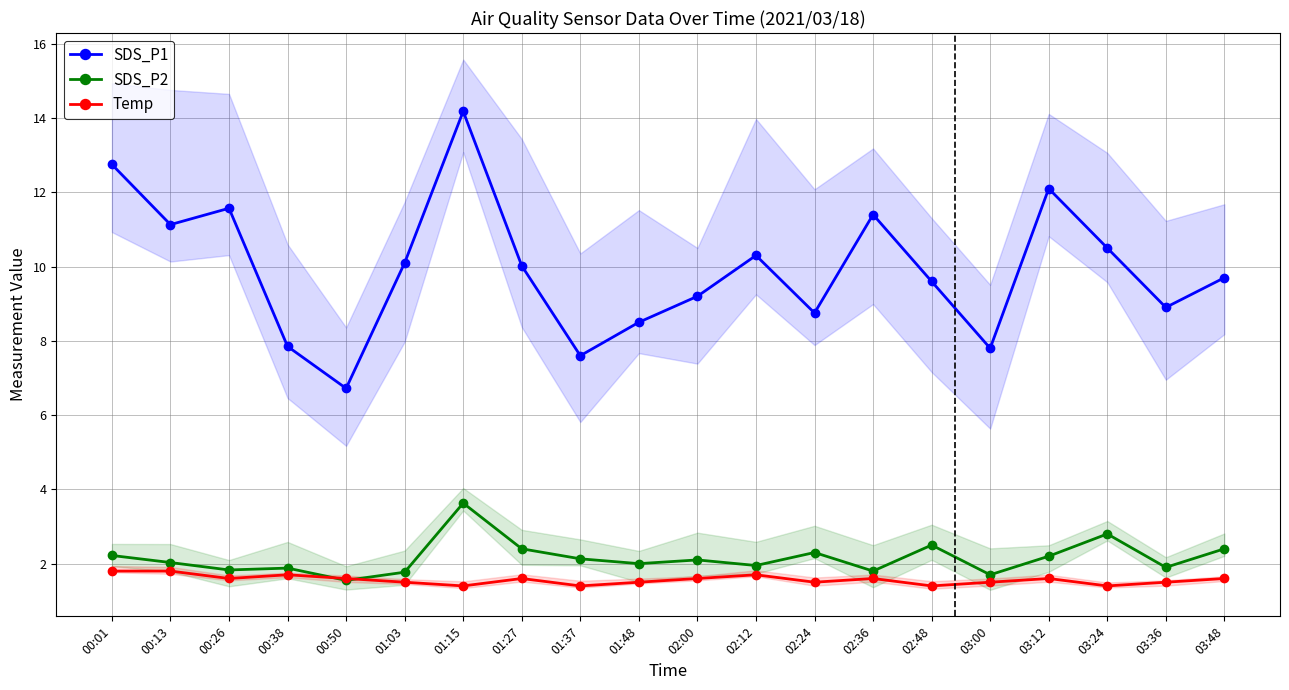

Reading right to left, list all the values displayed in this chart.

SDS_P1: 03:48=9.7	03:36=8.9	03:24=10.5	03:12=12.1	03:00=7.8	02:48=9.6	02:36=11.4	02:24=8.8	02:12=10.3	02:00=9.2	01:48=8.5	01:37=7.6	01:27=10.0	01:15=14.2	01:03=10.1	00:50=6.7	00:38=7.8	00:26=11.6	00:13=11.1	00:01=12.8
SDS_P2: 03:48=2.4	03:36=1.9	03:24=2.8	03:12=2.2	03:00=1.7	02:48=2.5	02:36=1.8	02:24=2.3	02:12=1.9	02:00=2.1	01:48=2.0	01:37=2.1	01:27=2.4	01:15=3.6	01:03=1.8	00:50=1.6	00:38=1.9	00:26=1.8	00:13=2.0	00:01=2.2
Temp: 03:48=1.6	03:36=1.5	03:24=1.4	03:12=1.6	03:00=1.5	02:48=1.4	02:36=1.6	02:24=1.5	02:12=1.7	02:00=1.6	01:48=1.5	01:37=1.4	01:27=1.6	01:15=1.4	01:03=1.5	00:50=1.6	00:38=1.7	00:26=1.6	00:13=1.8	00:01=1.8